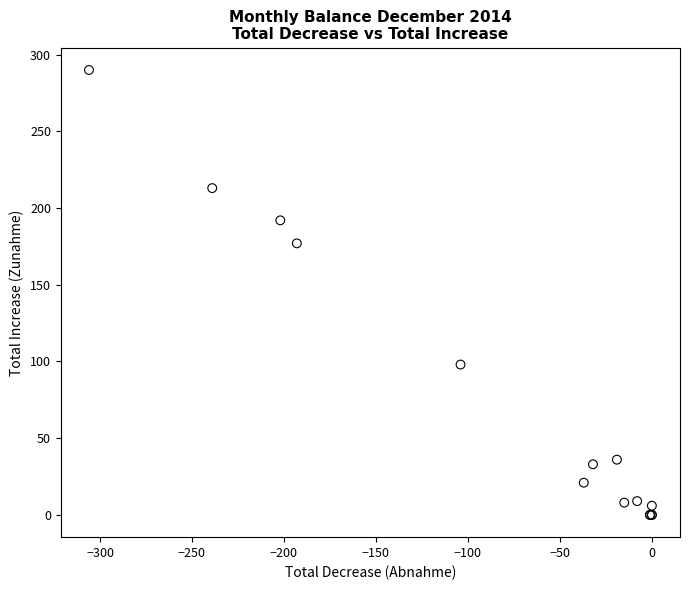

What Y value in the scatter plot is closest to 145?

177